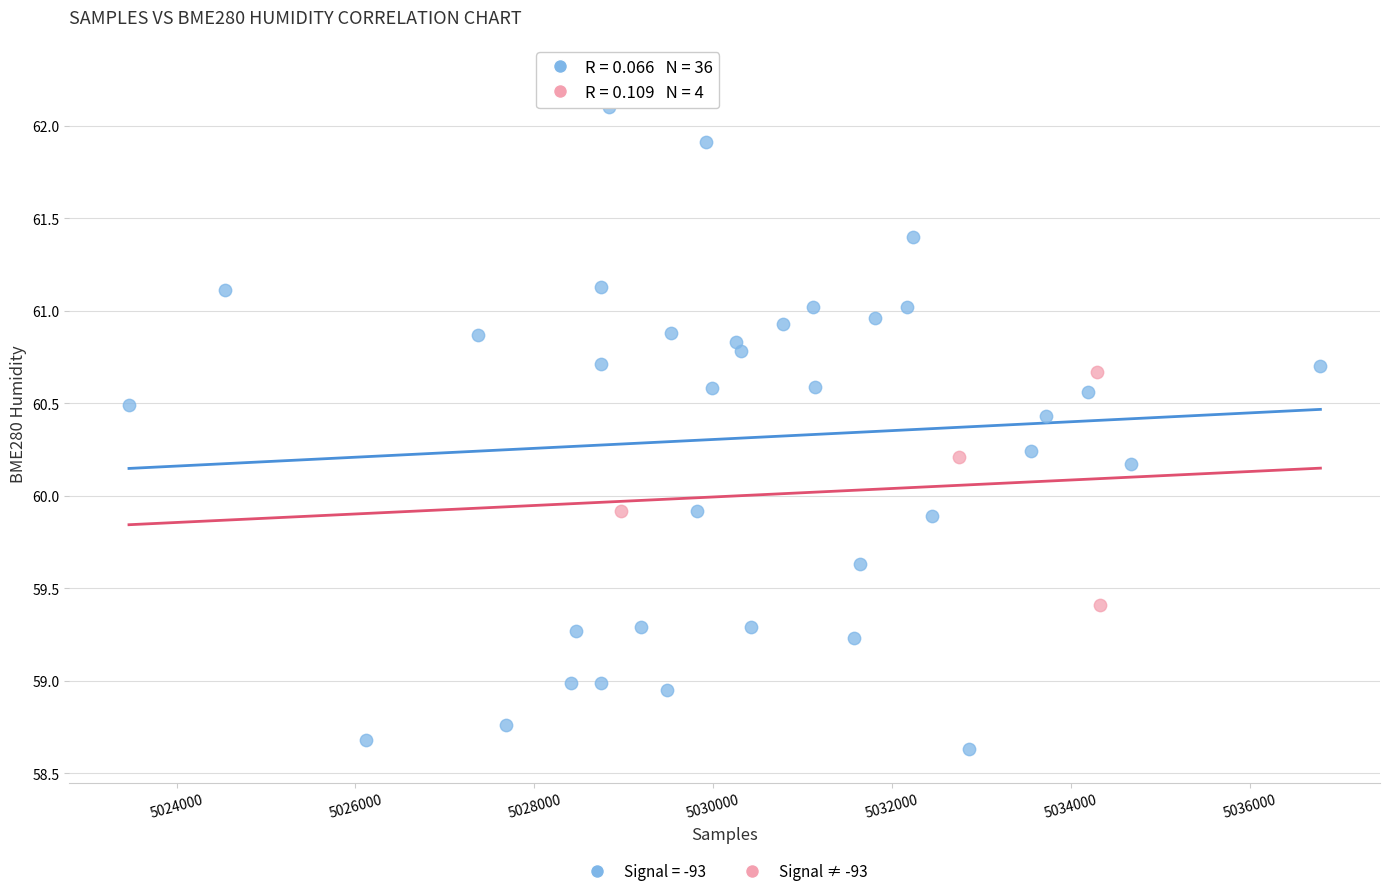

Which series has the widest spread of Y values?

Signal = -93